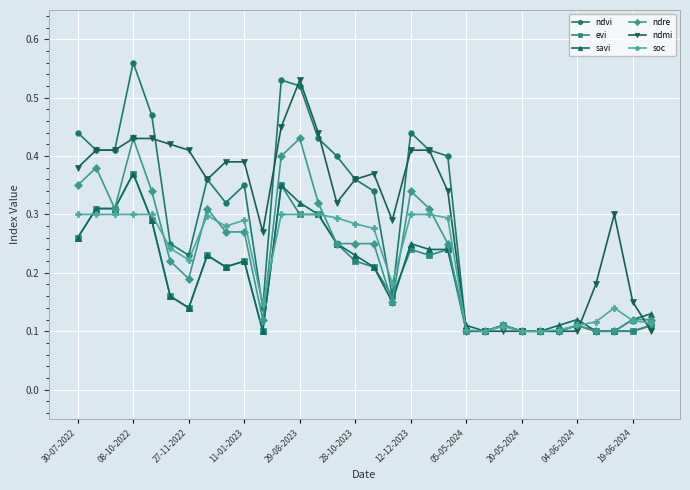

Which series has the largest range (max minus min)?

ndvi